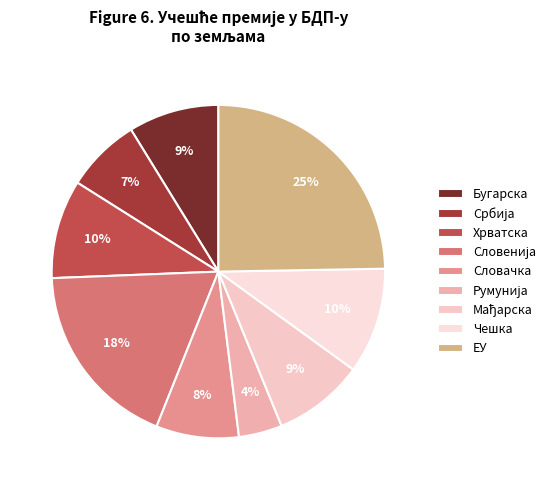

How many segments does this pie chart have?

9